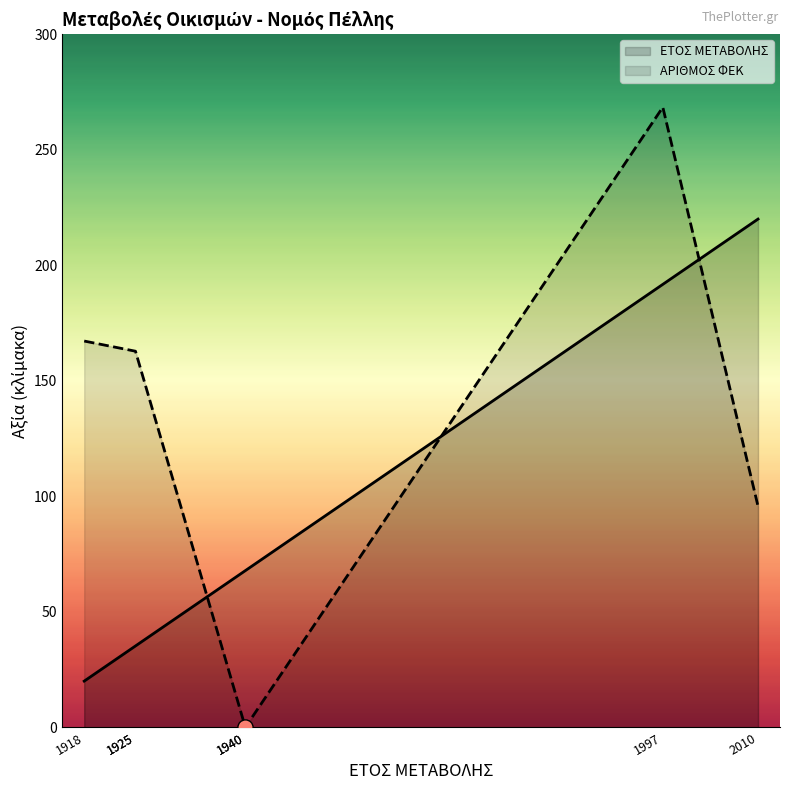

At which category is the sum across all series the highest?

1997